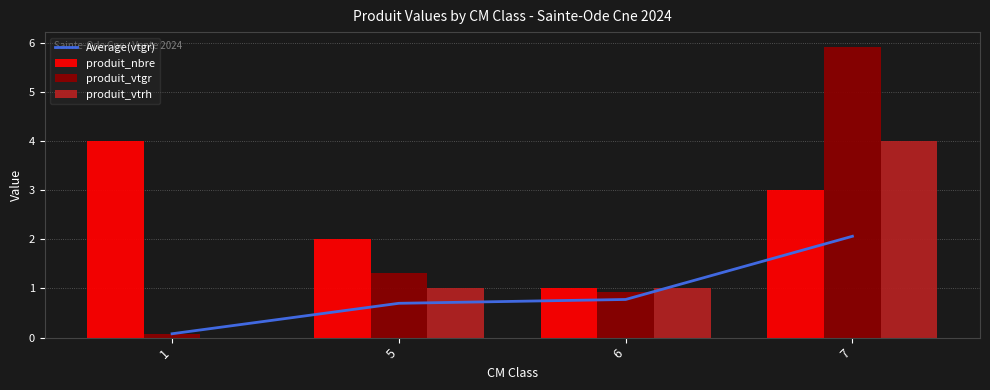

What is the maximum value for produit_vtgr?

5.9